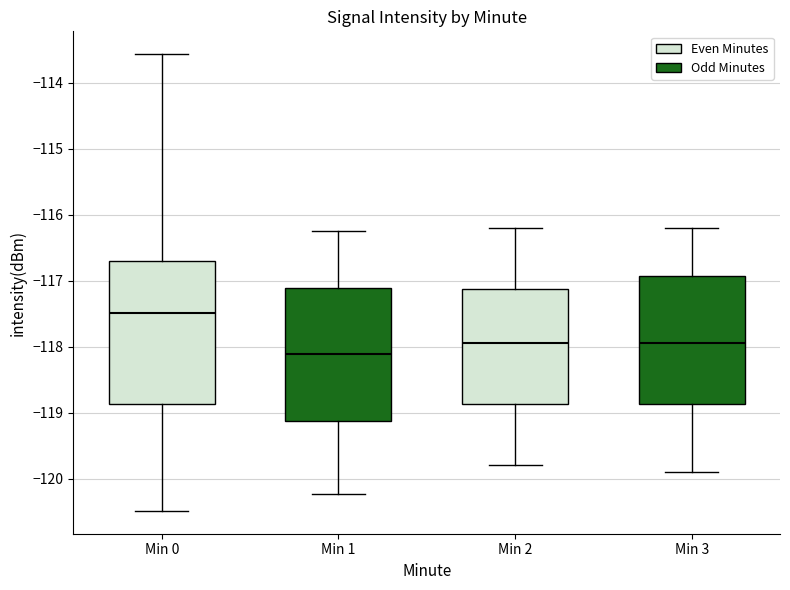

Which box is the tallest, from its lower edge to its upper edge?

Min 0